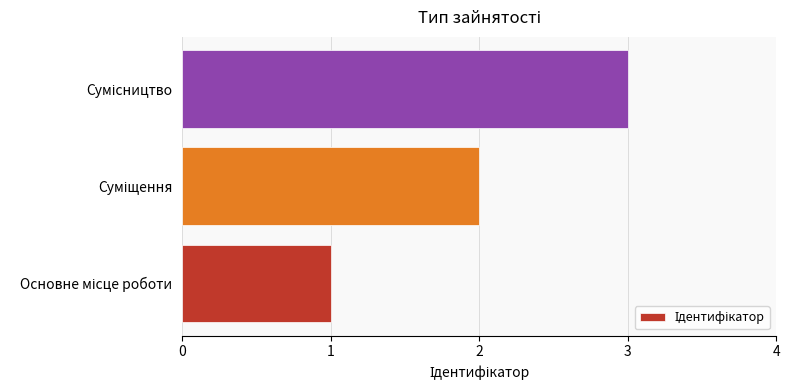

What is the greatest value displayed?

3